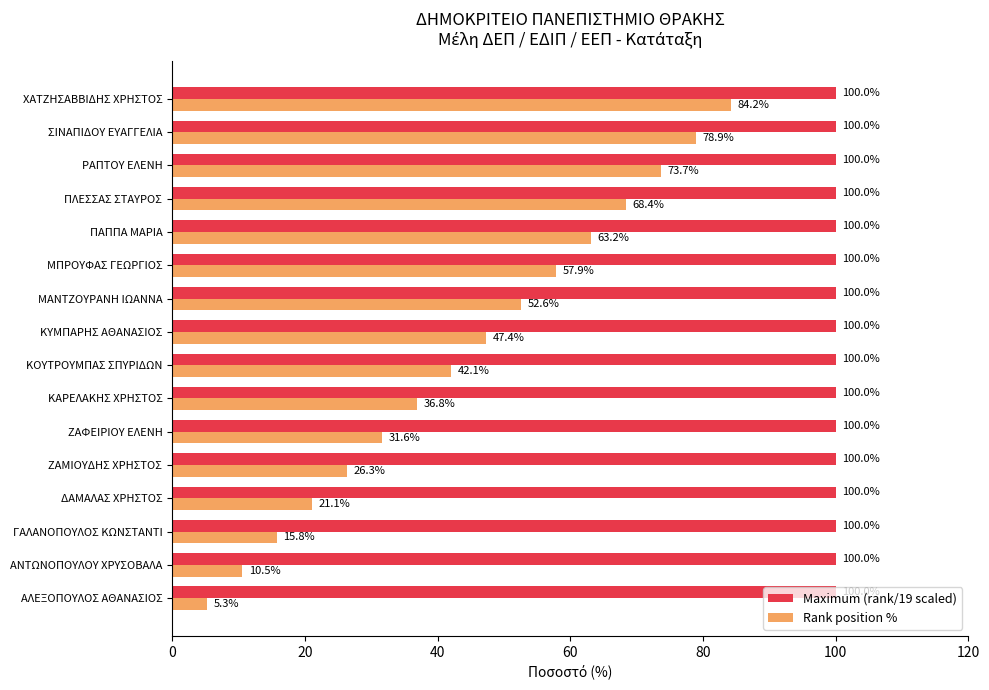

Which series changed the most between ΜΠΡΟΥΦΑΣ ΓΕΩΡΓΙΟΣ and ΣΙΝΑΠΙΔΟΥ ΕΥΑΓΓΕΛΙΑ?

Rank position %